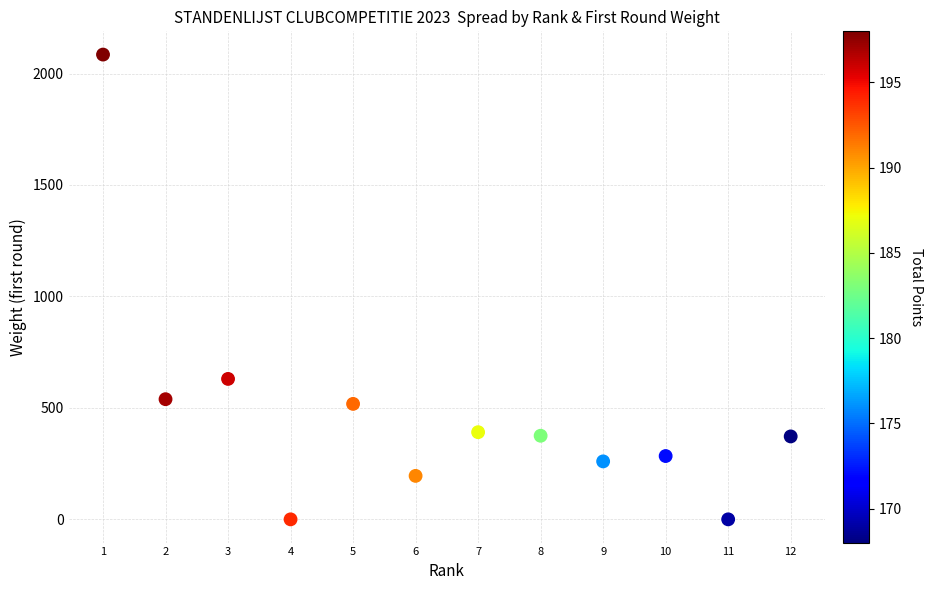

What is the range of Y values (max minus min)?

2085